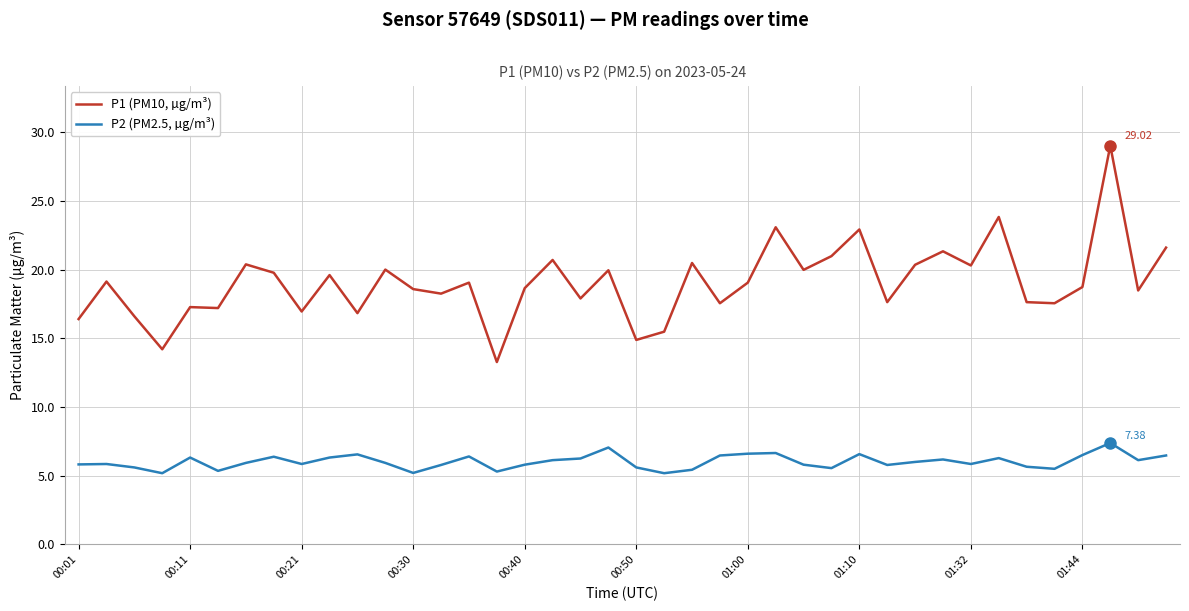

Count the number of categories in the chart.

40